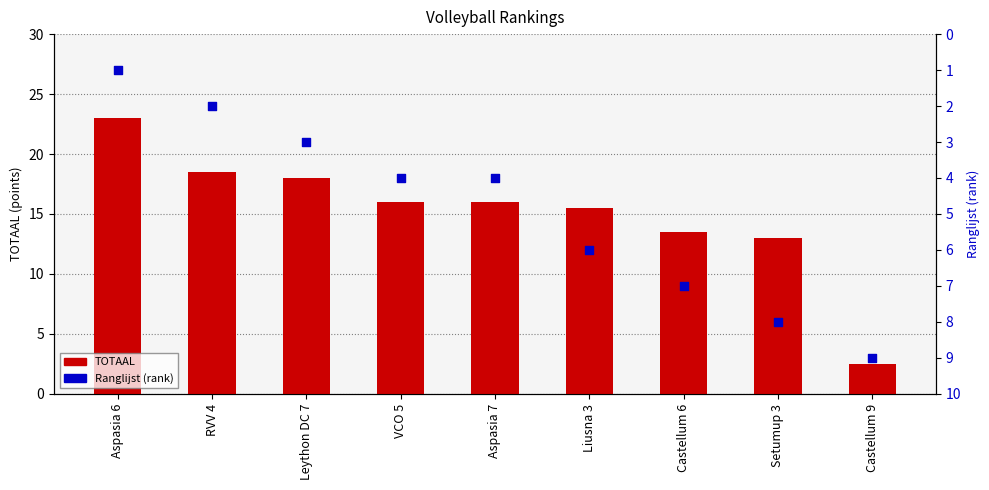

What is the total value across all series at Castellum 9?

11.5